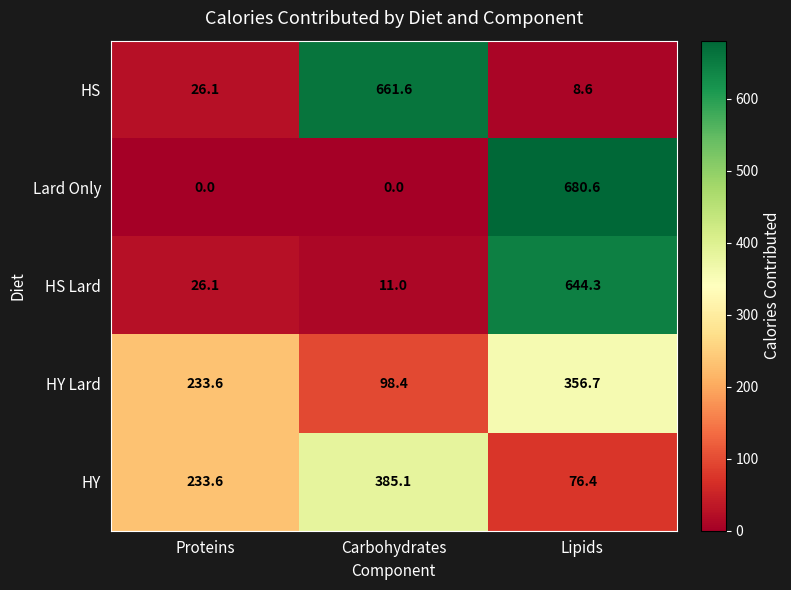

How many categories are shown in the chart?

3